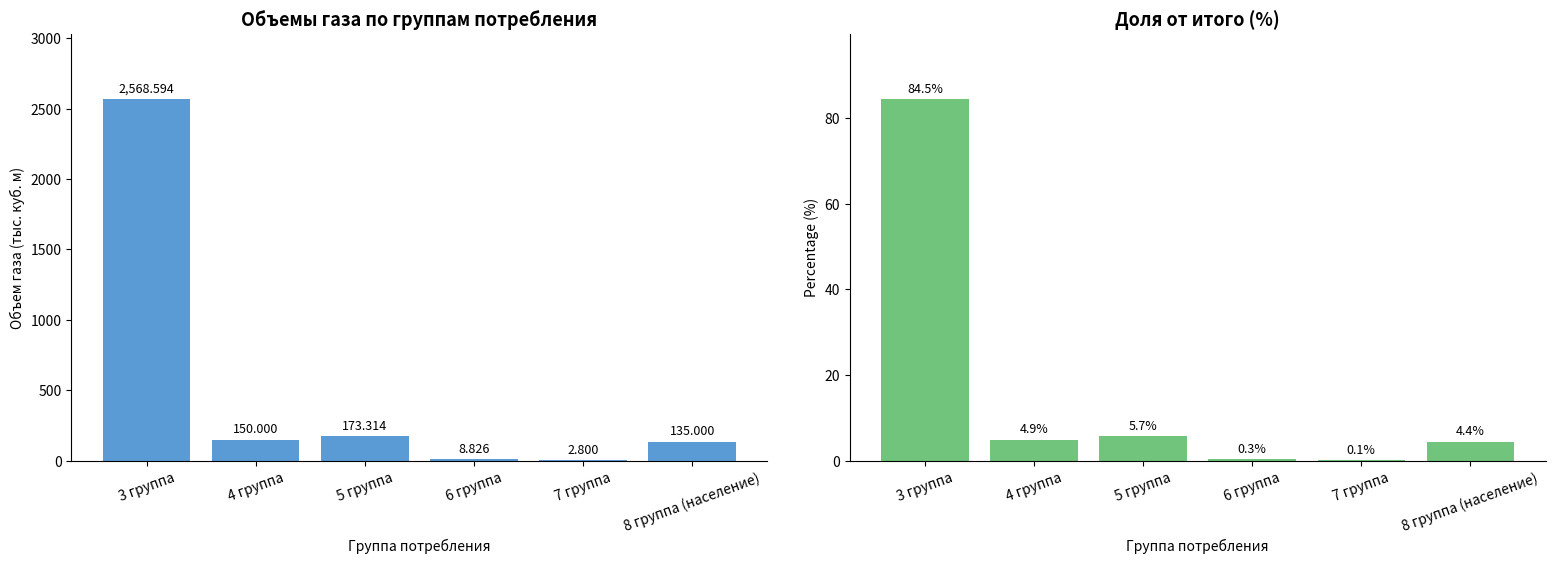

What is the average value of the Доля от итого (%) series?

16.7